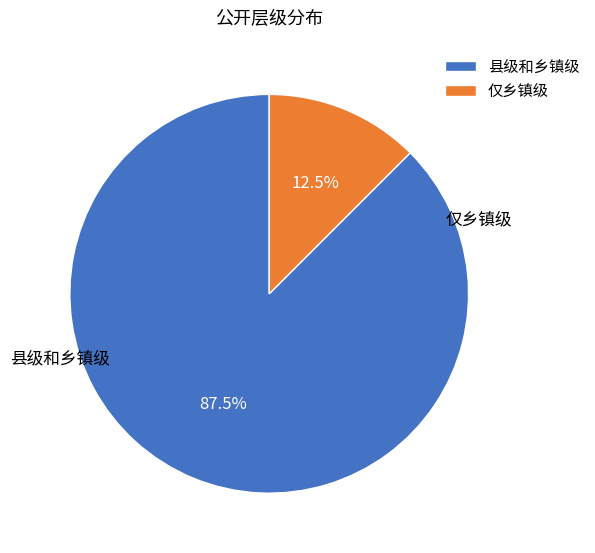

Do 县级和乡镇级 and 仅乡镇级 together represent more than half of the pie?

Yes